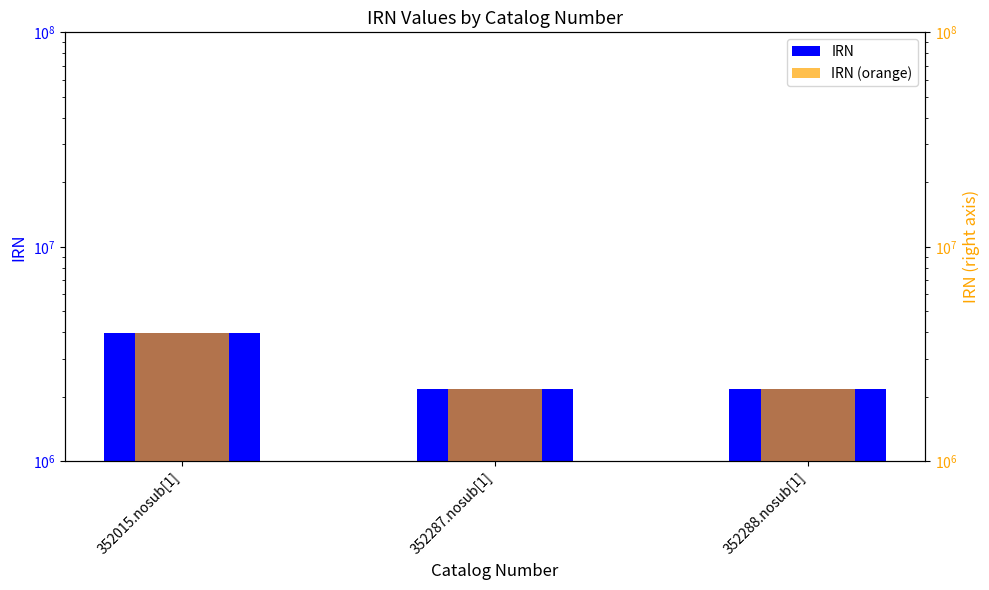

Count the number of data series in this chart.

2